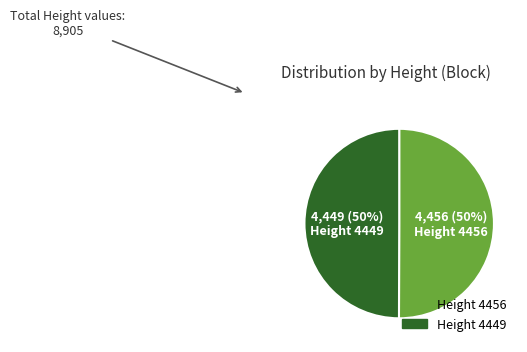

Is the sum of Height 4449 and Height 4456 greater than half?

Yes